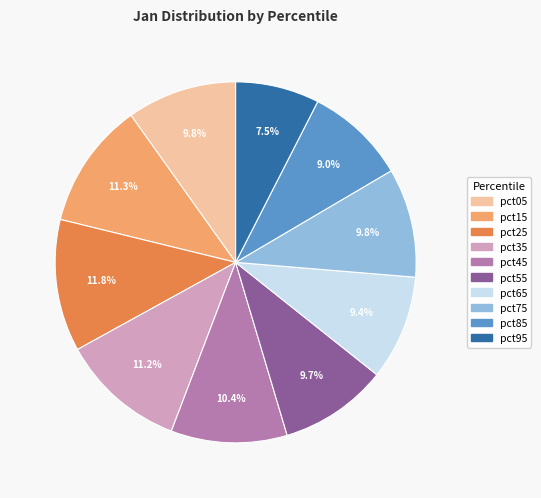

Between pct95 and pct55, which is larger?

pct55